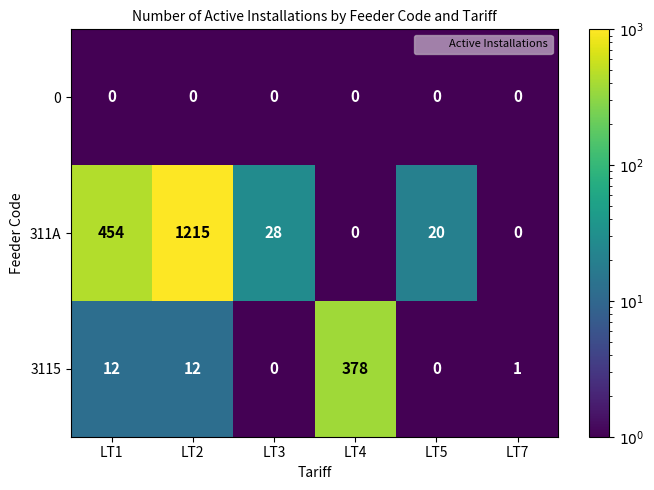

Reading right to left, extract all data points from this chart.

0: 0	0	0	0	0	0
311A: 0	20	0	28	1215	454
3115: 1	0	378	0	12	12